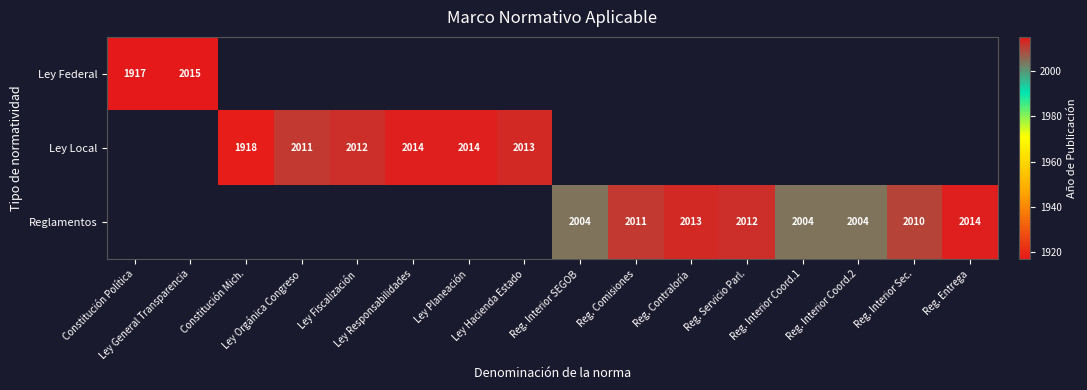

What is the greatest value displayed?

2015.0